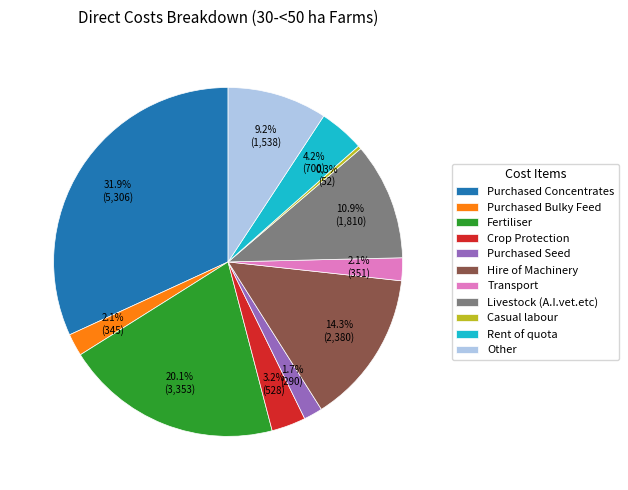

Does Other represent more than half of the total?

No